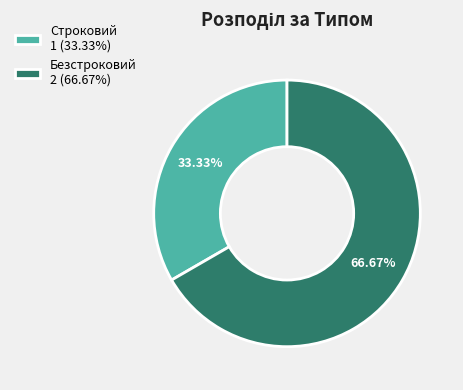

Is the sum of Строковий and Безстроковий greater than half?

Yes